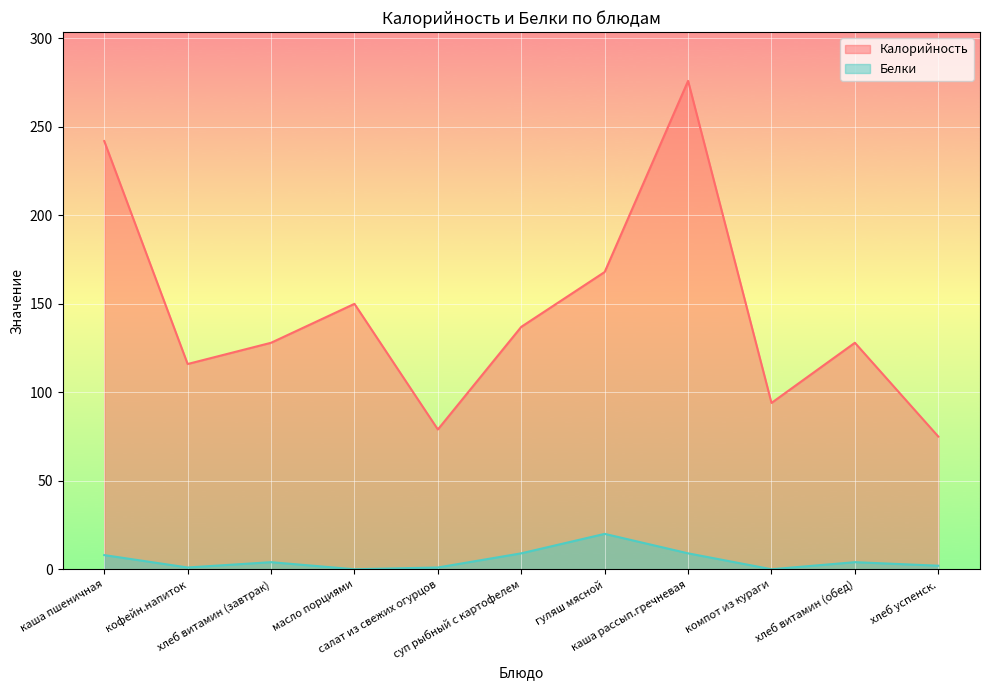

At which label does Калорийность first exceed 128?

каша пшеничная